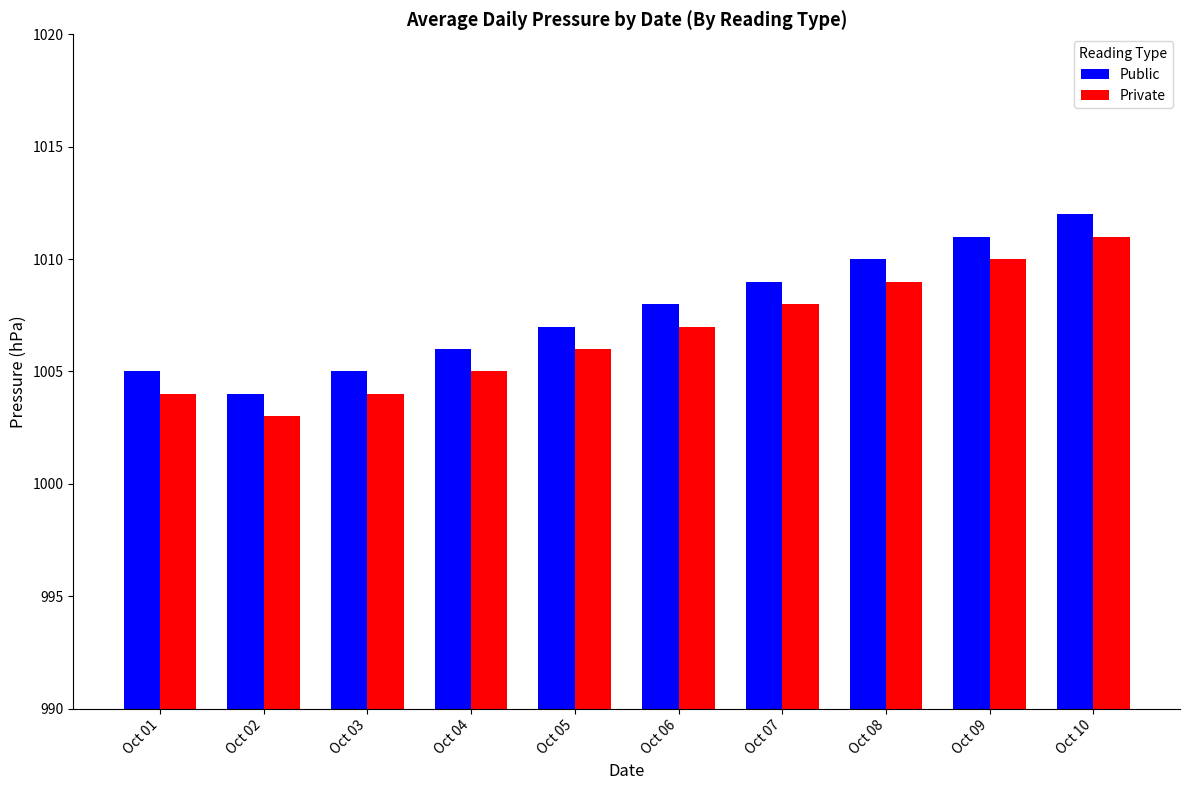

How many bars are there in each group?

2